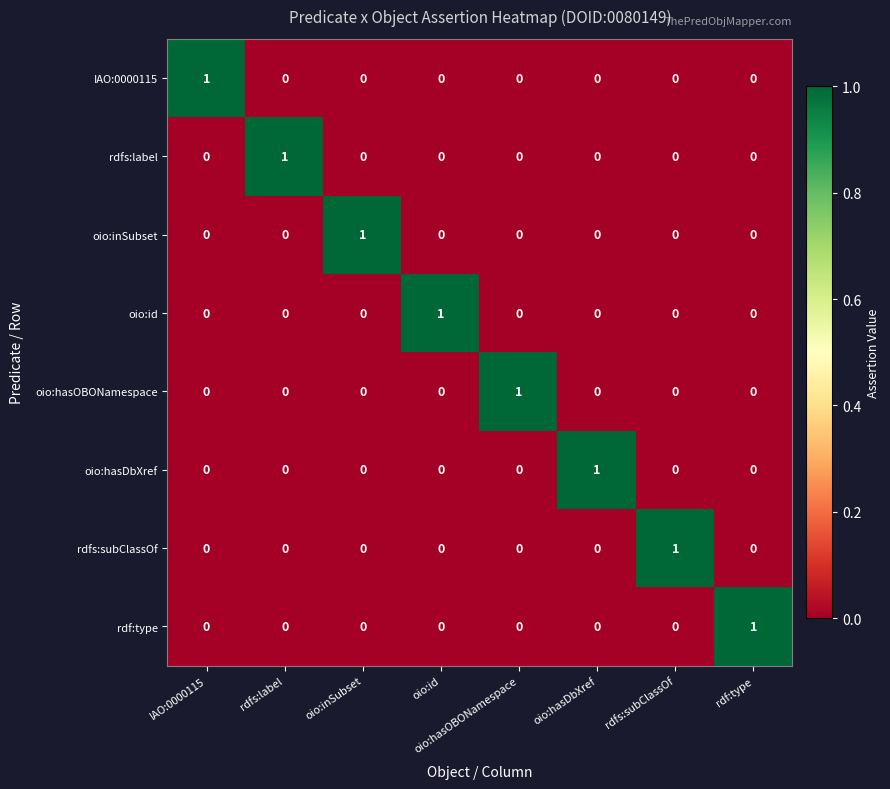

What is the total value across all series at rdfs:label?

1